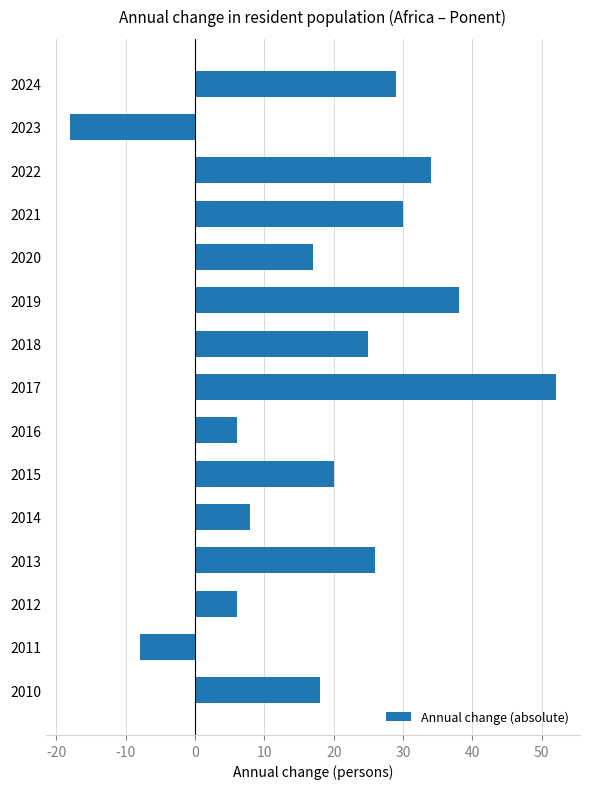

What is the ratio of the value at 2021 to the value at 2012?

5.0